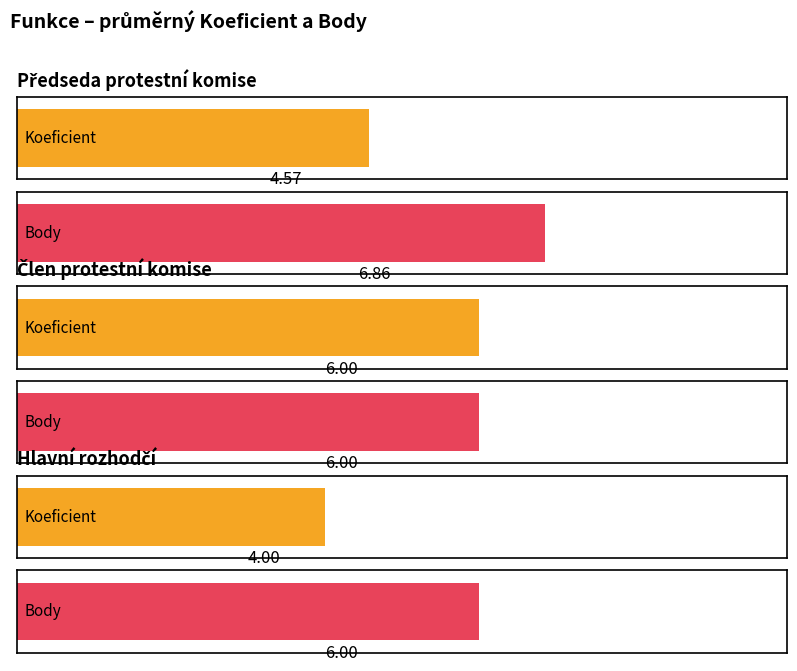

True or false: Body has a value of 6.0 at Člen protestní komise.

True